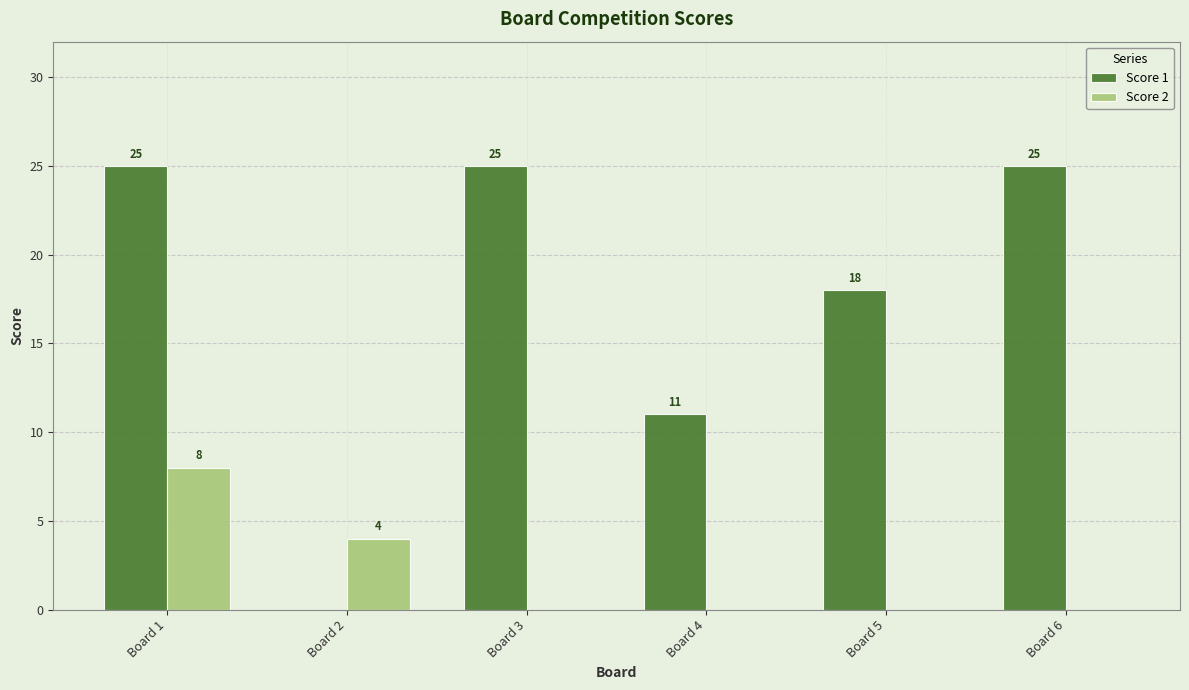

At which category is the sum across all series the highest?

Board 1